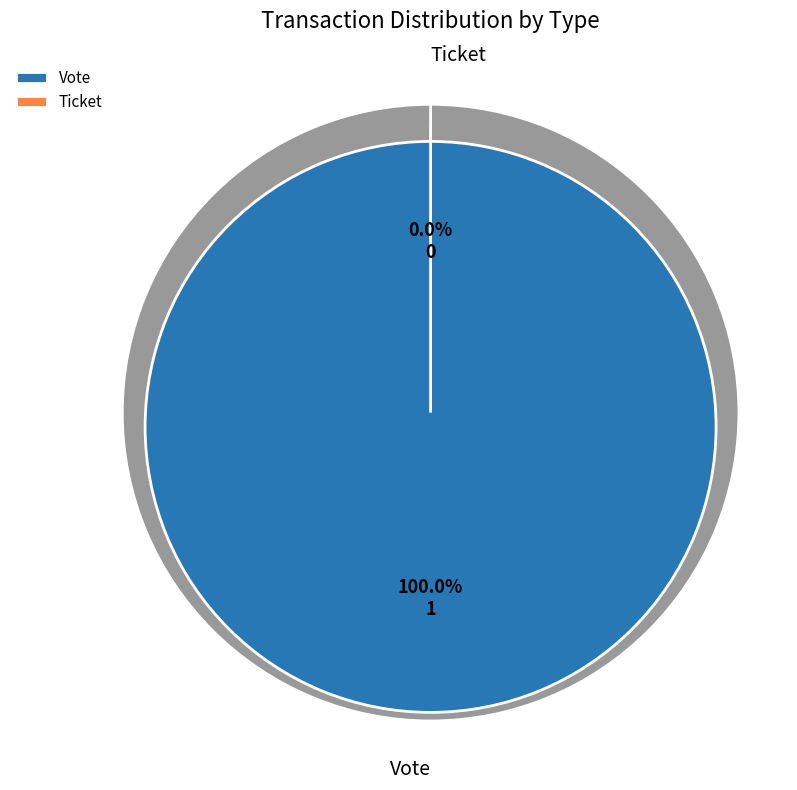

What portion of the pie excludes Ticket?

100.0%